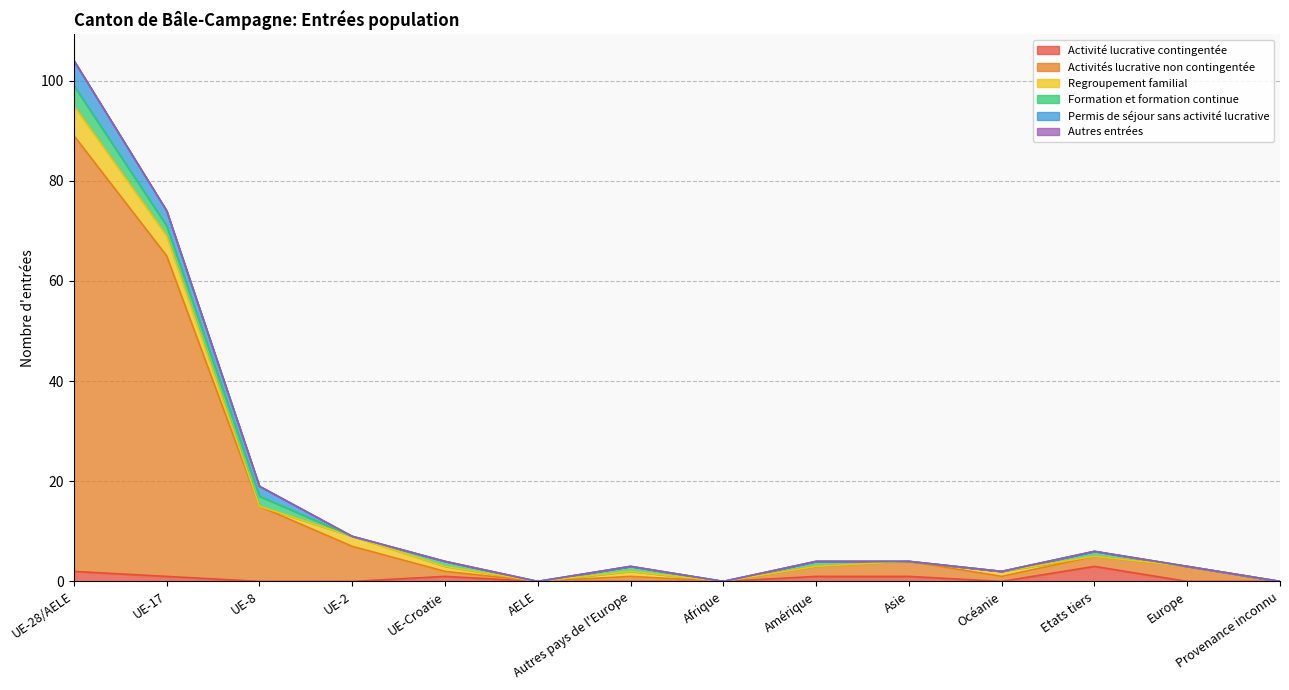

What is the maximum value for Formation et formation continue?

4